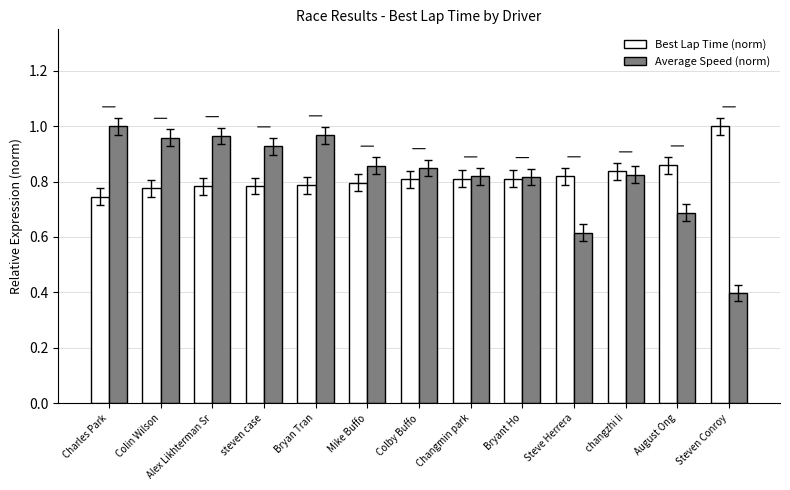

How many bars are there in each group?

2